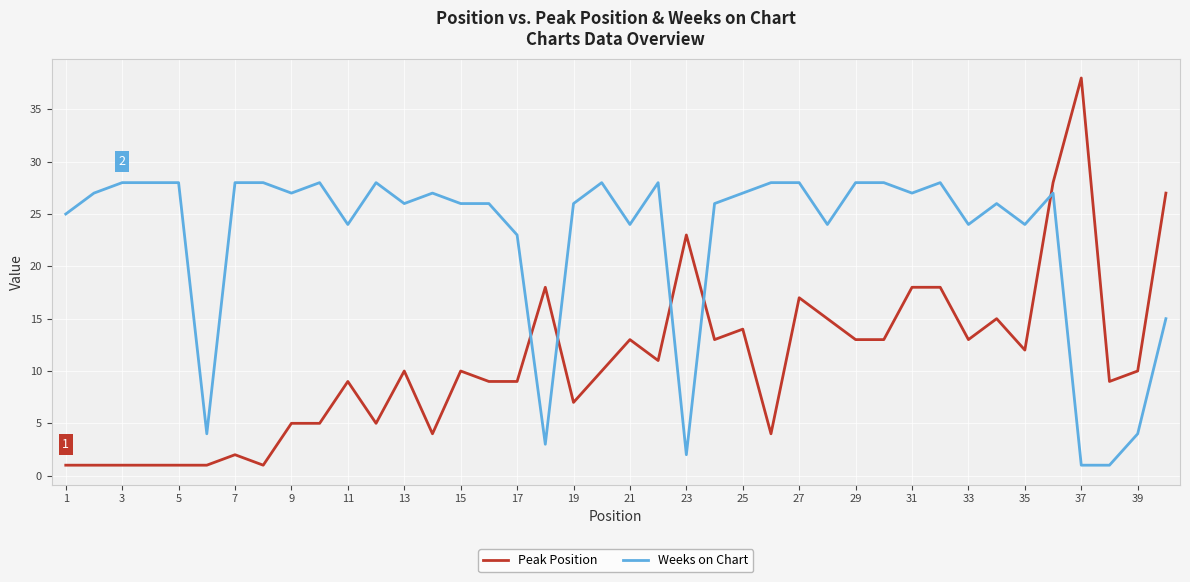

List the series in order of their overall mean, lowest first.

Peak Position, Weeks on Chart